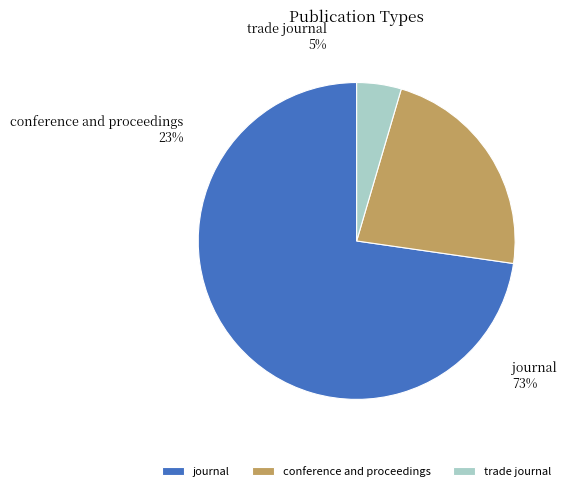

The conference and proceedings slice represents 23% of the pie. True or false?

True